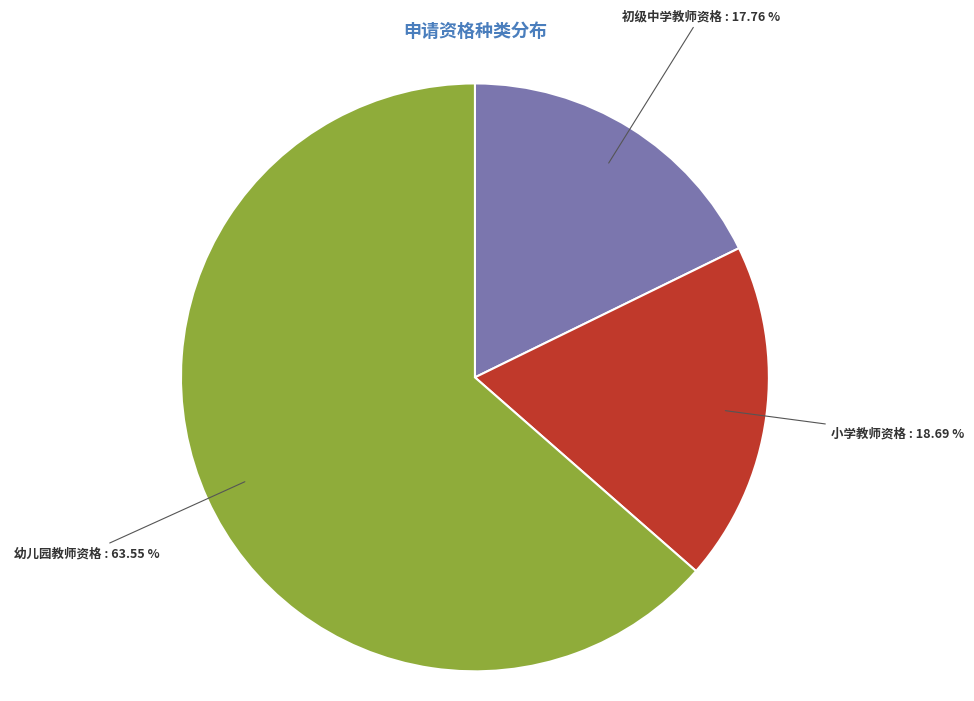

Rank the categories by value from highest to lowest.

幼儿园教师资格, 小学教师资格, 初级中学教师资格